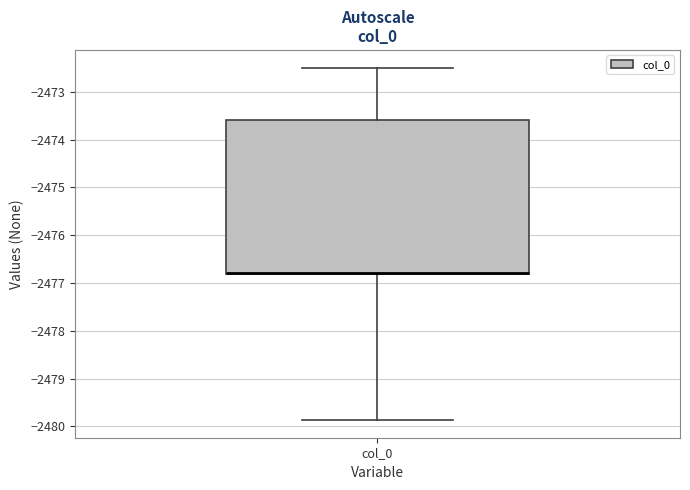

Where is the lower edge of the box for col_0 on the y-axis? The values are not printed on the chart, so give them approximately, as read against the axis.

-2476.8